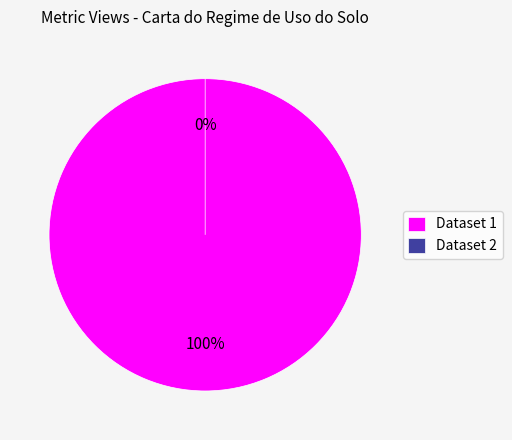

What is the largest slice in the pie chart?

60d201eb0781901dea63327e